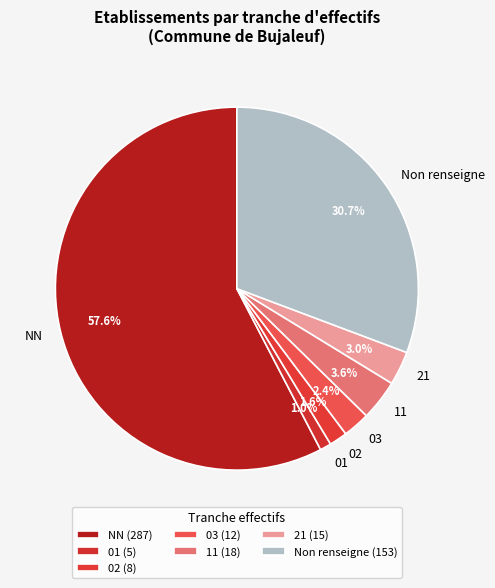

What percentage is the 01 slice, to the nearest percent?

1%